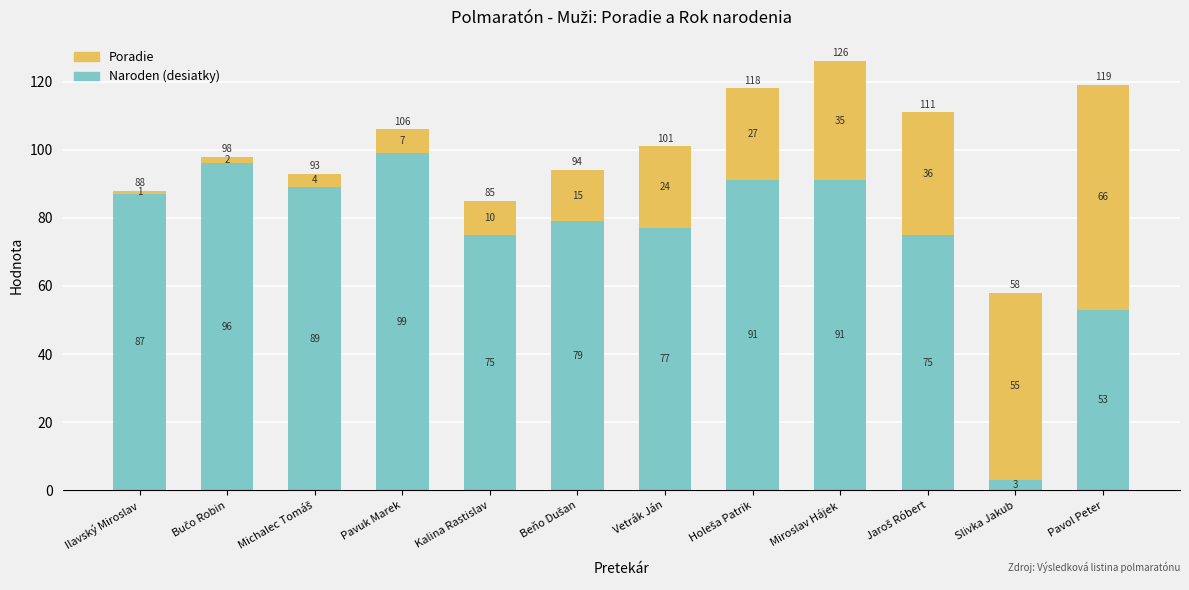

At which label does Naroden (desiatky) reach its peak?

Pavuk Marek